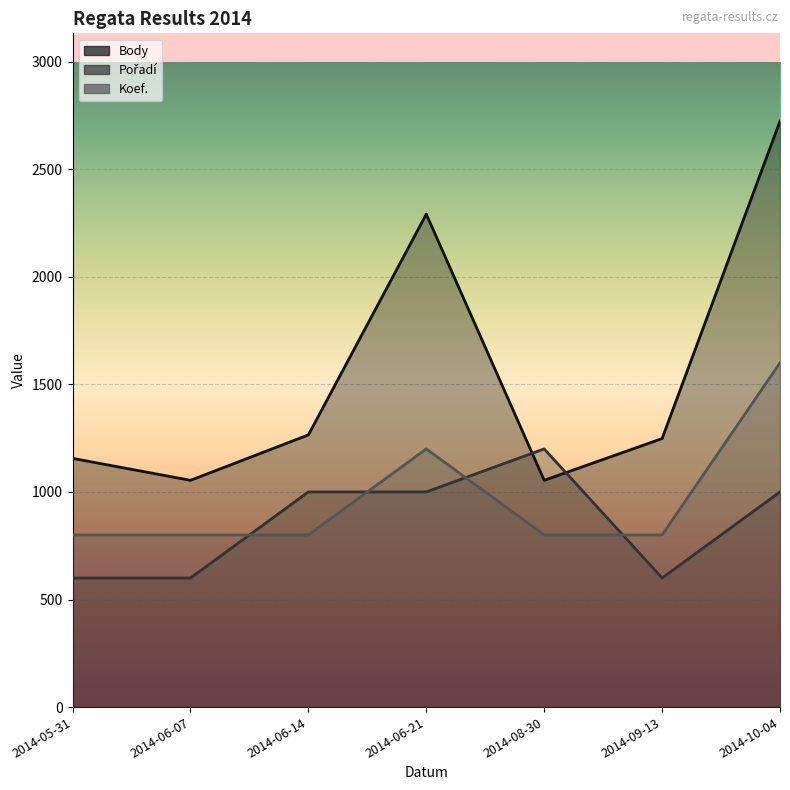

Which series changed the most between 2014-08-30 and 2014-10-04?

Body